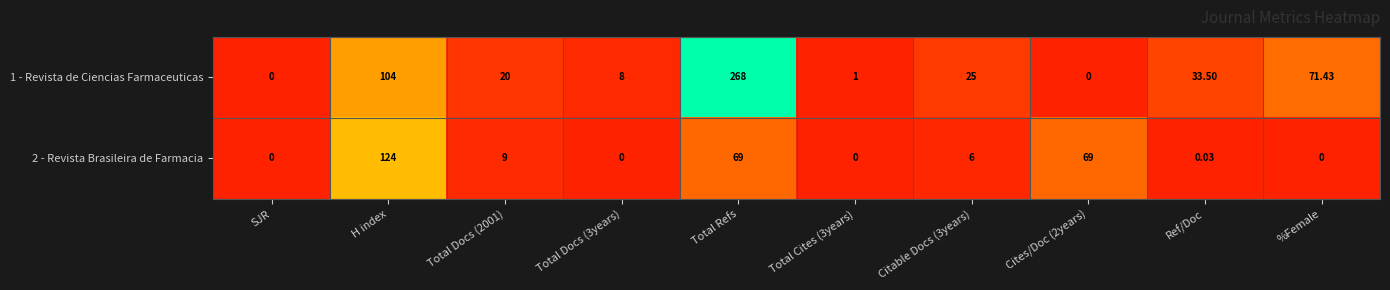

Which series has the largest total across all categories?

1 - Revista de Ciencias Farmaceuticas